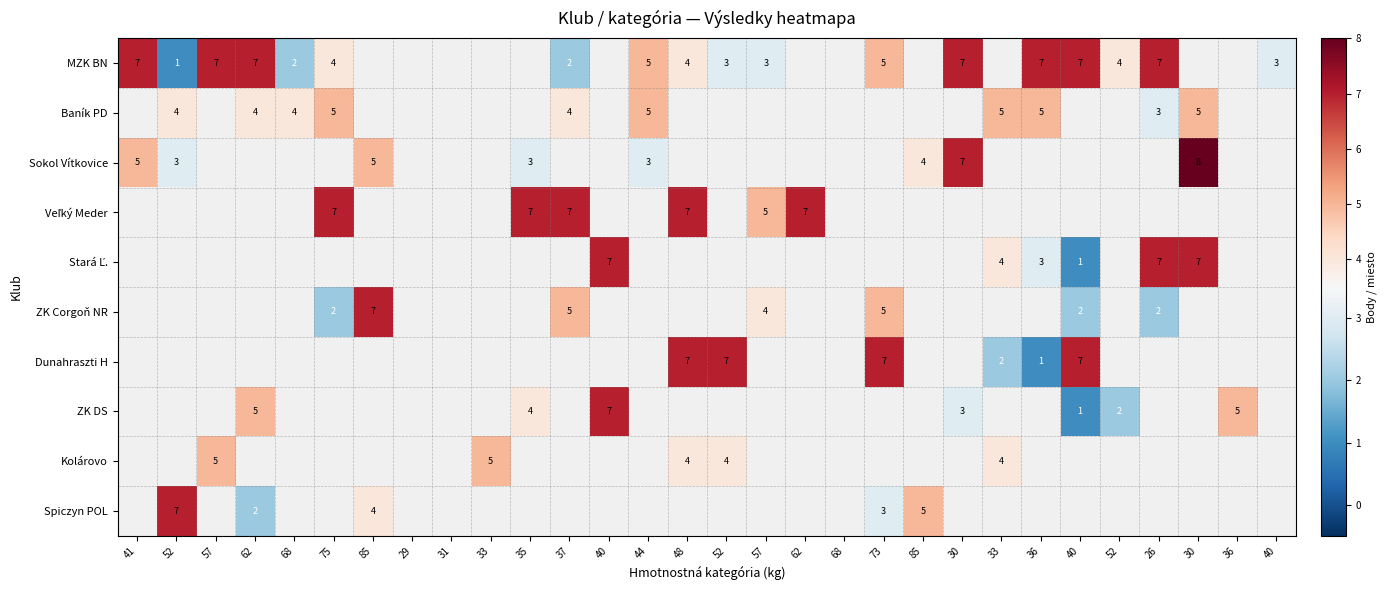

Between 57 and 85, which is larger?

85